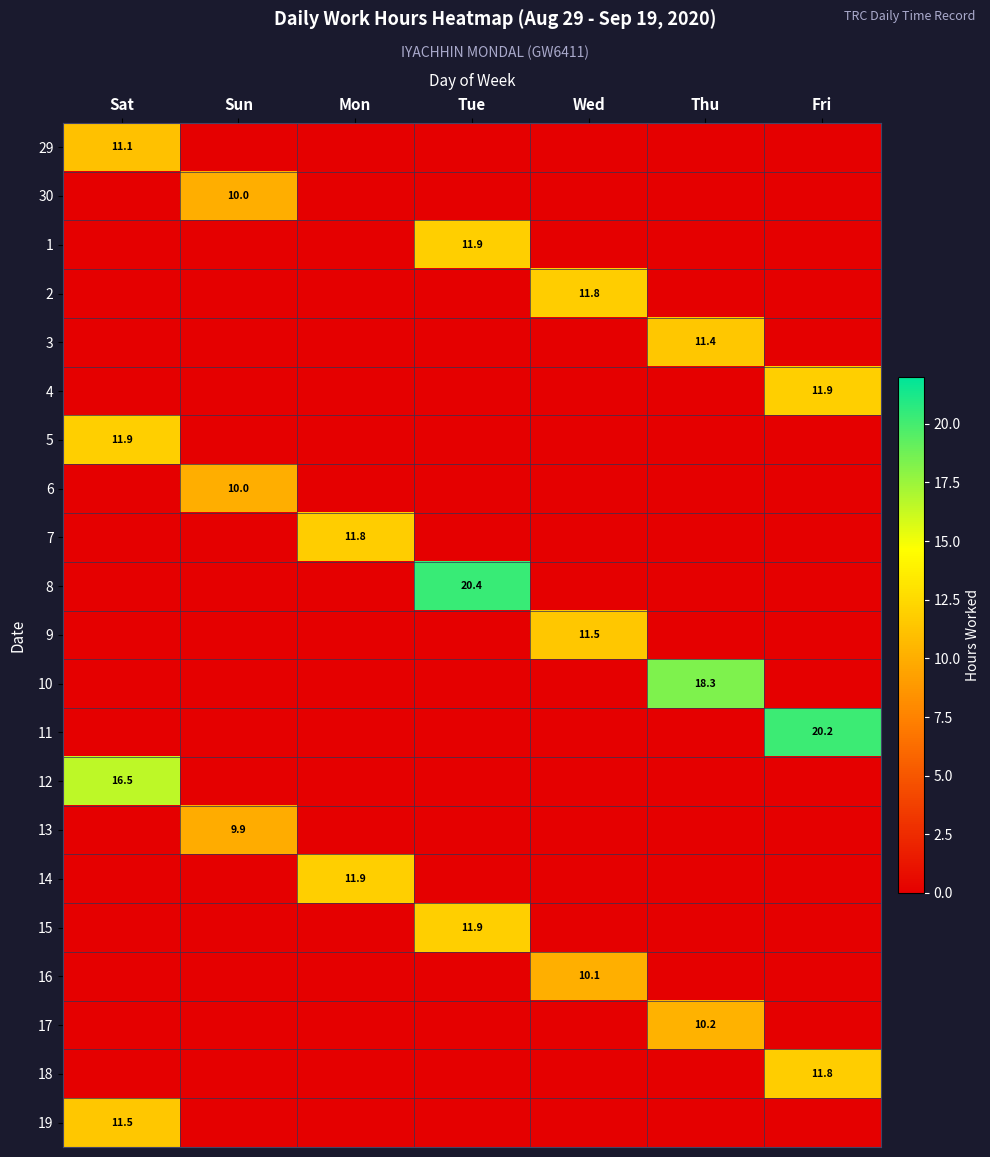

Which has a higher value, Thu or Mon?

Thu